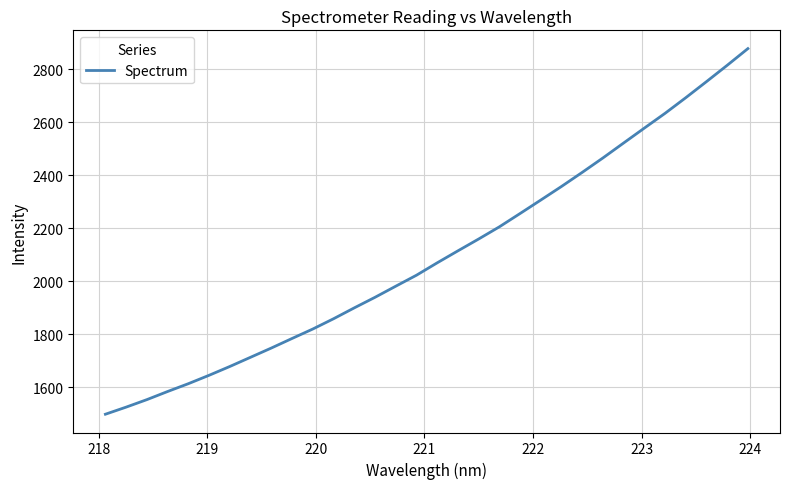

Does the chart display data point markers on the line(s)?

No